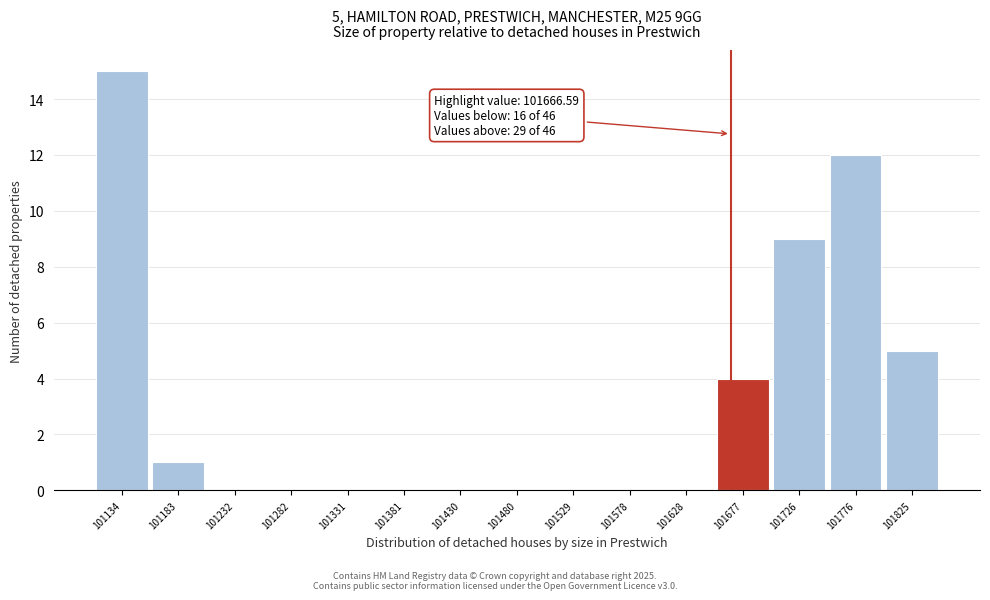

Over which range of the x-axis is the bar tallest?

101110 to 101160